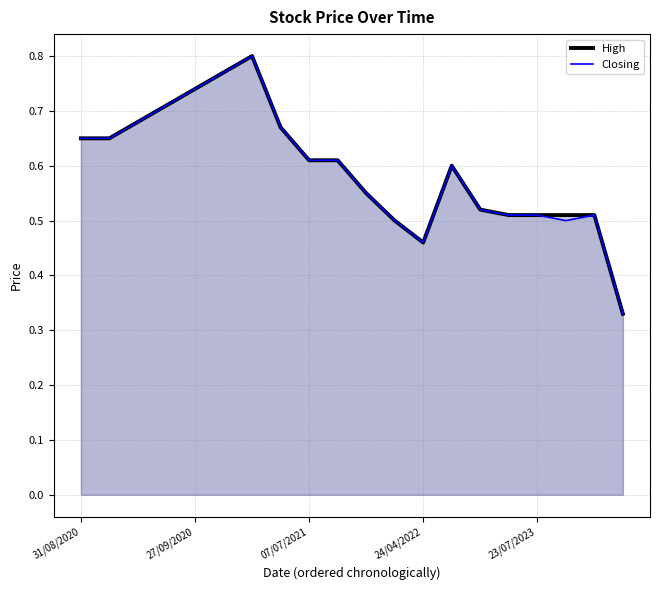

What are all the series names shown in the legend?

High, Closing